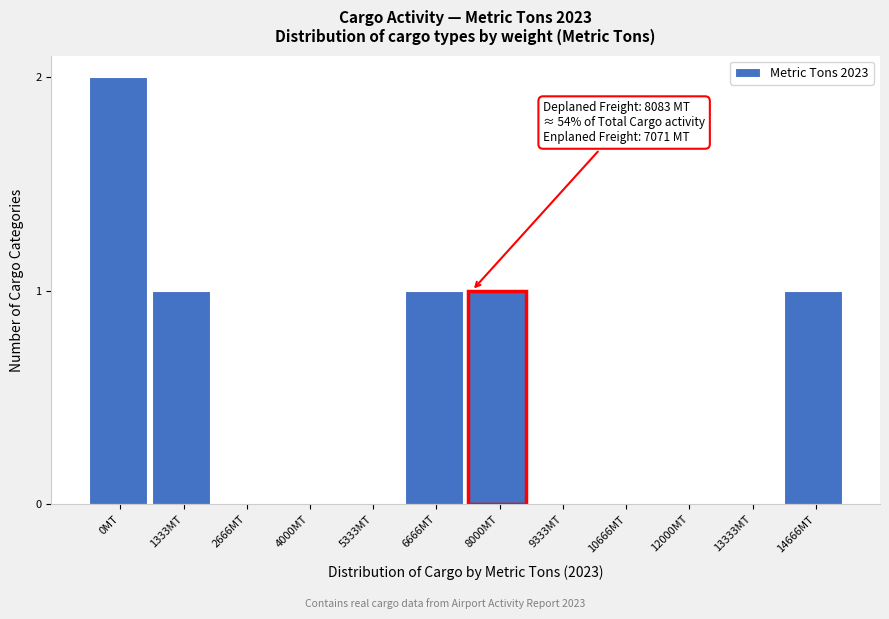

Reading right to left, what are all the values shown in this chart?

14666MT=1	13333MT=0	12000MT=0	10666MT=0	9333MT=0	8000MT=1	6666MT=1	5333MT=0	4000MT=0	2666MT=0	1333MT=1	0MT=2